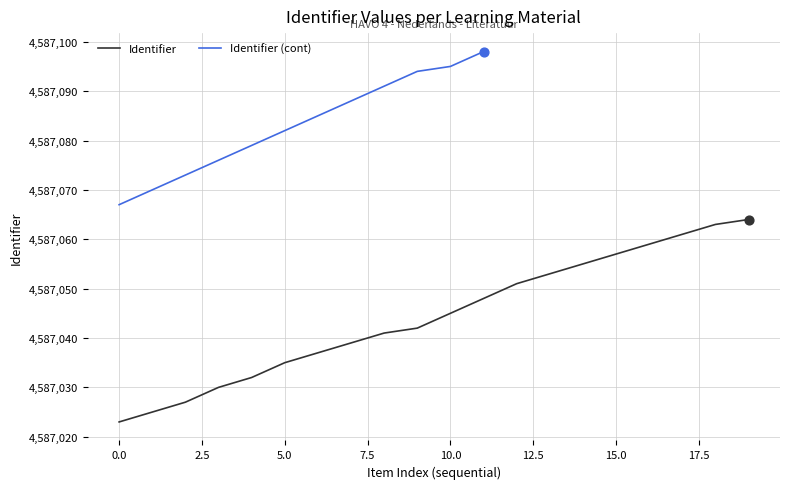

What are all the series names shown in the legend?

Identifier, Identifier (cont)